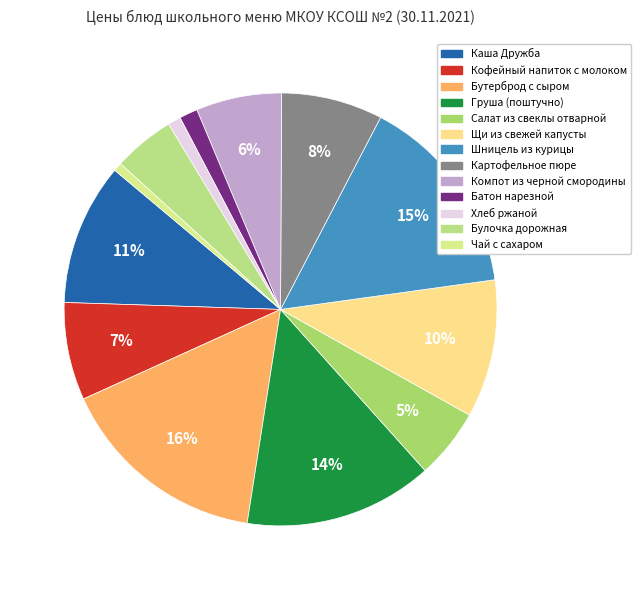

To the nearest percent, what is the combined percentage of Каша Дружба and Компот из черной смородины?

17%